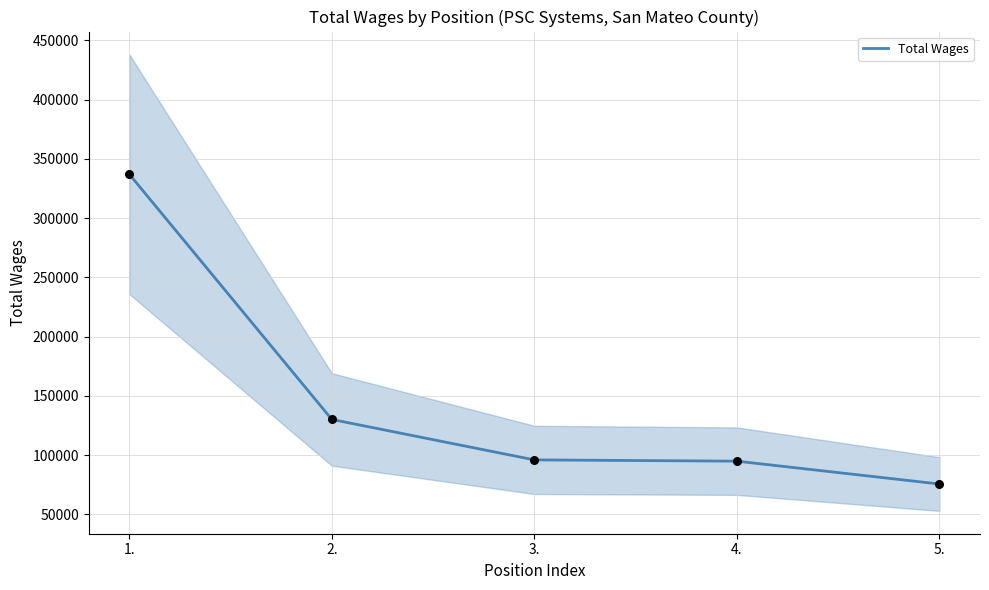

What is the change in value from 2. to 4.?

-35210